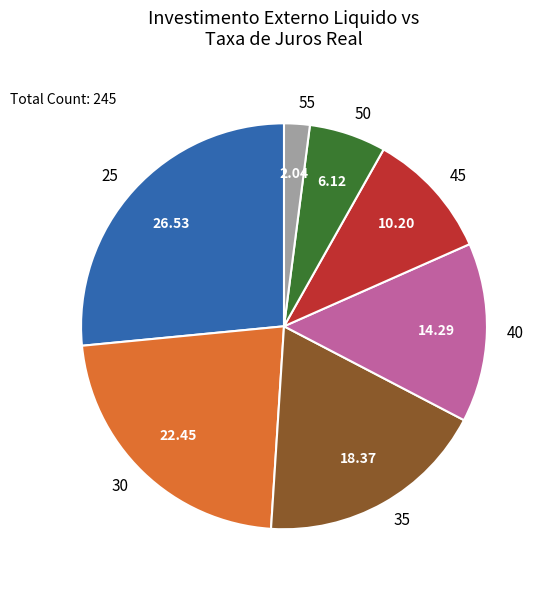

How many segments does this pie chart have?

7